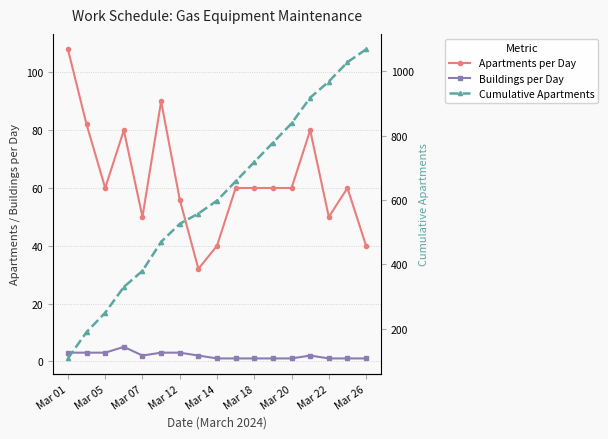

Rank the series by their maximum value, from highest to lowest.

Cumulative Apartments, Apartments per Day, Buildings per Day